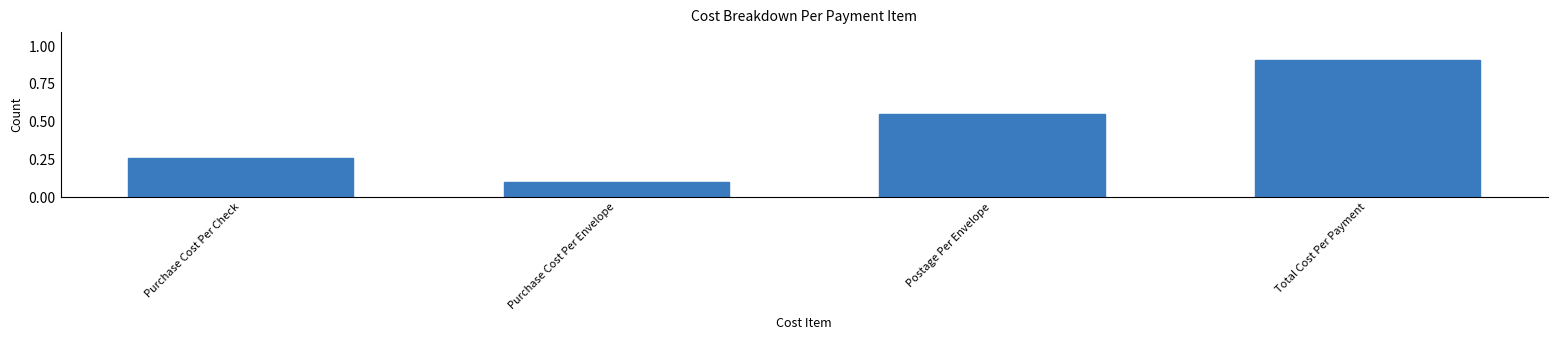

What position from the right is Postage Per Envelope?

2